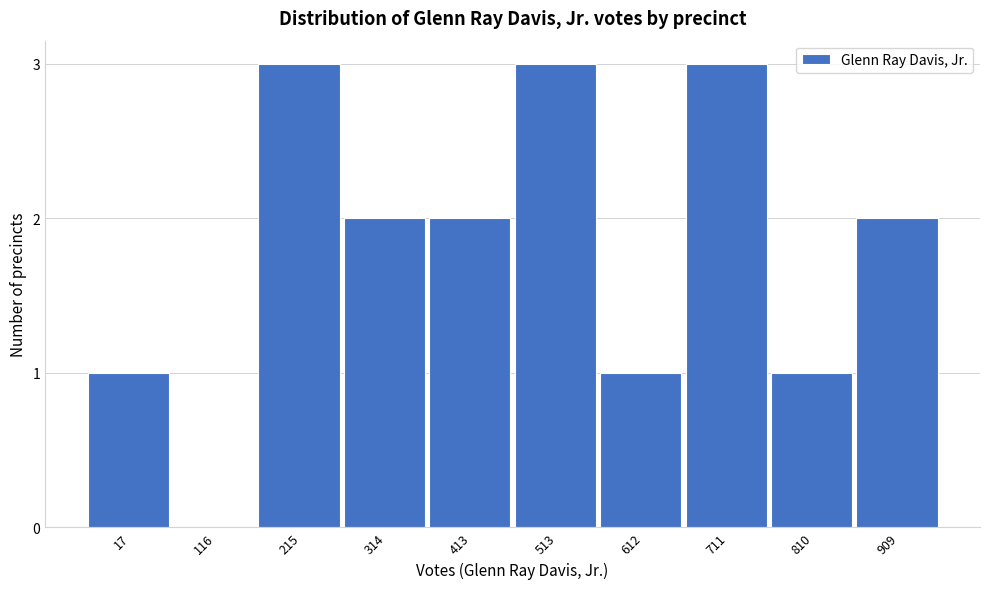

Reading left to right, what are all the values shown in this chart?

17=1	116=0	215=3	314=2	413=2	513=3	612=1	711=3	810=1	909=2